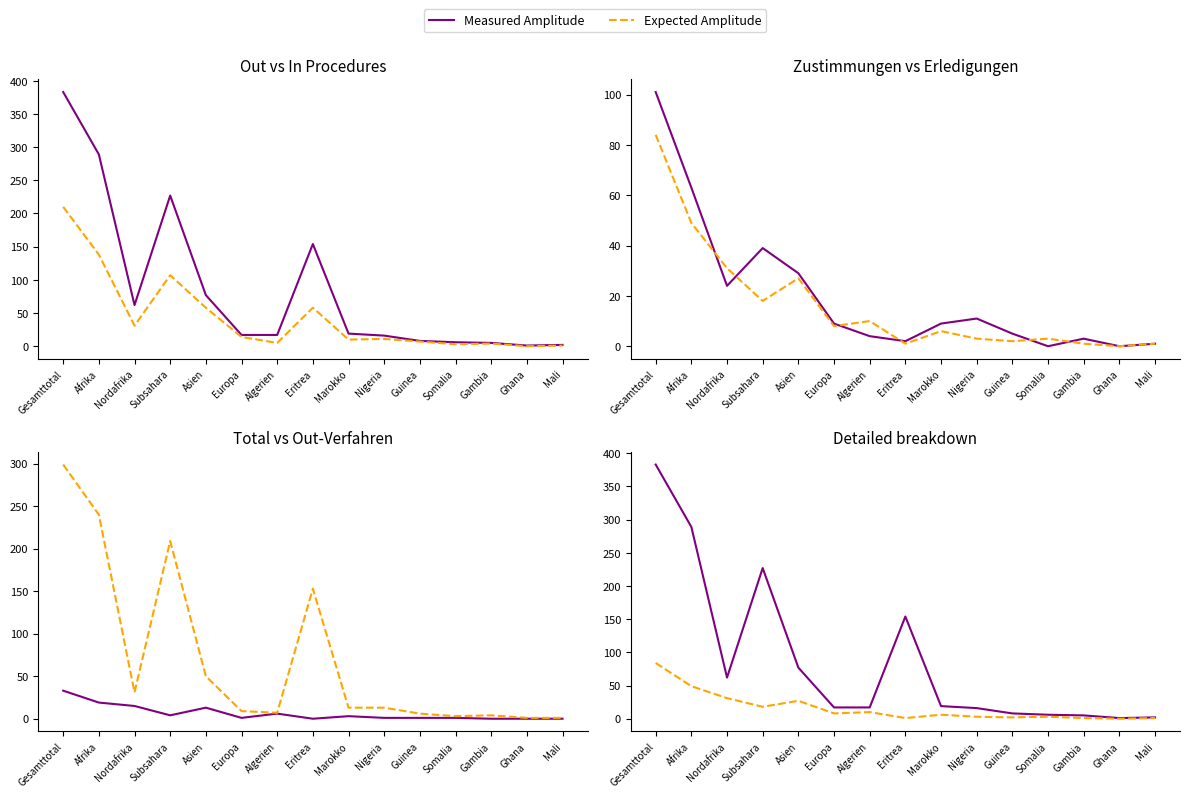

What are all the series names shown in the legend?

Measured Amplitude, Expected Amplitude